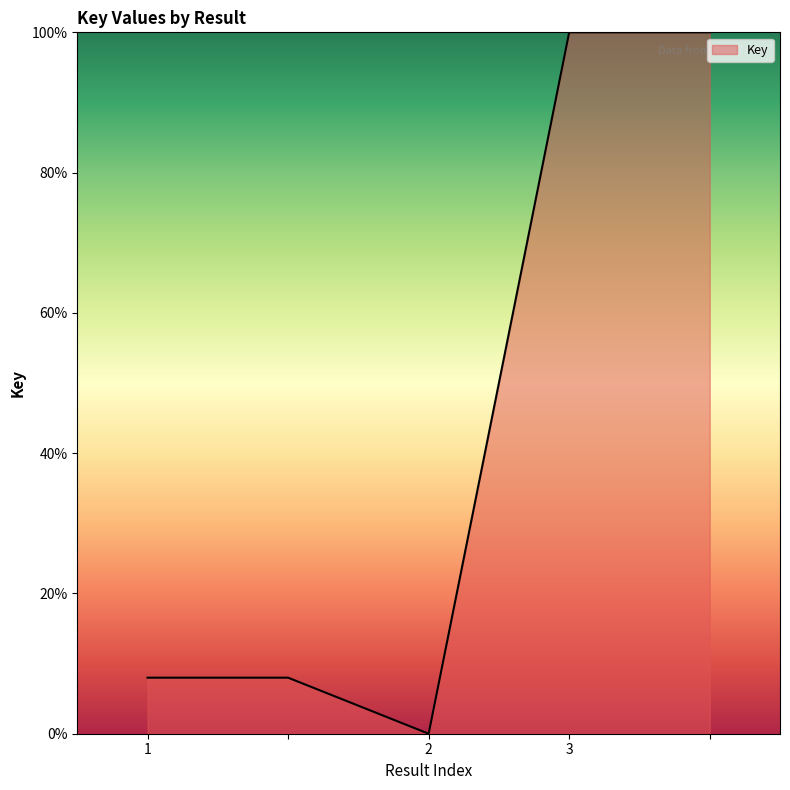

What is the average value?

43.2